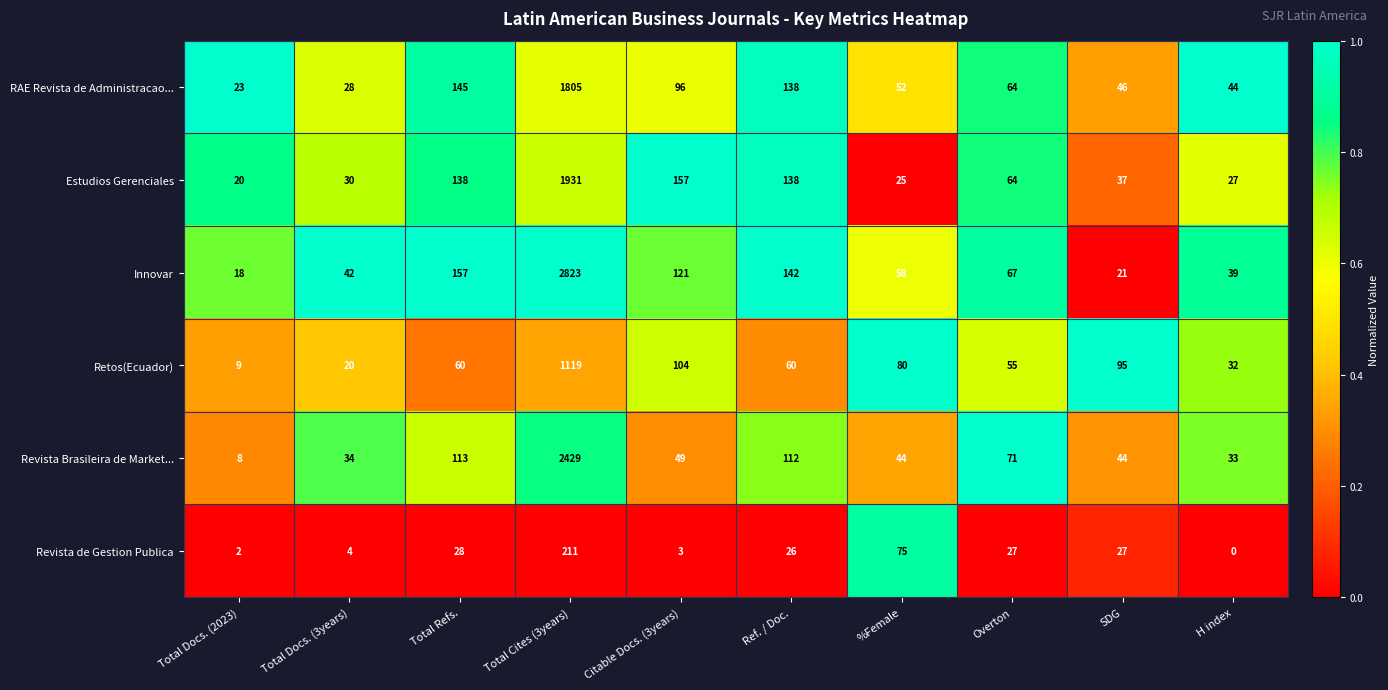

Which series changed the most between Total Docs. (2023) and %Female?

Revista de Gestion Publica